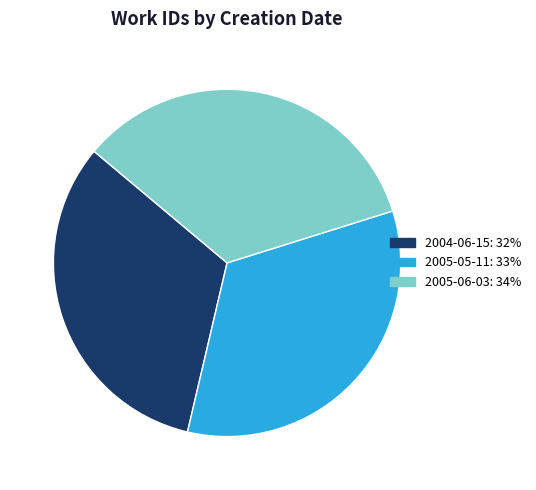

Approximately how many times larger is the value at 2004-06-15: 32% compared to 2005-05-11: 33%?

1.0